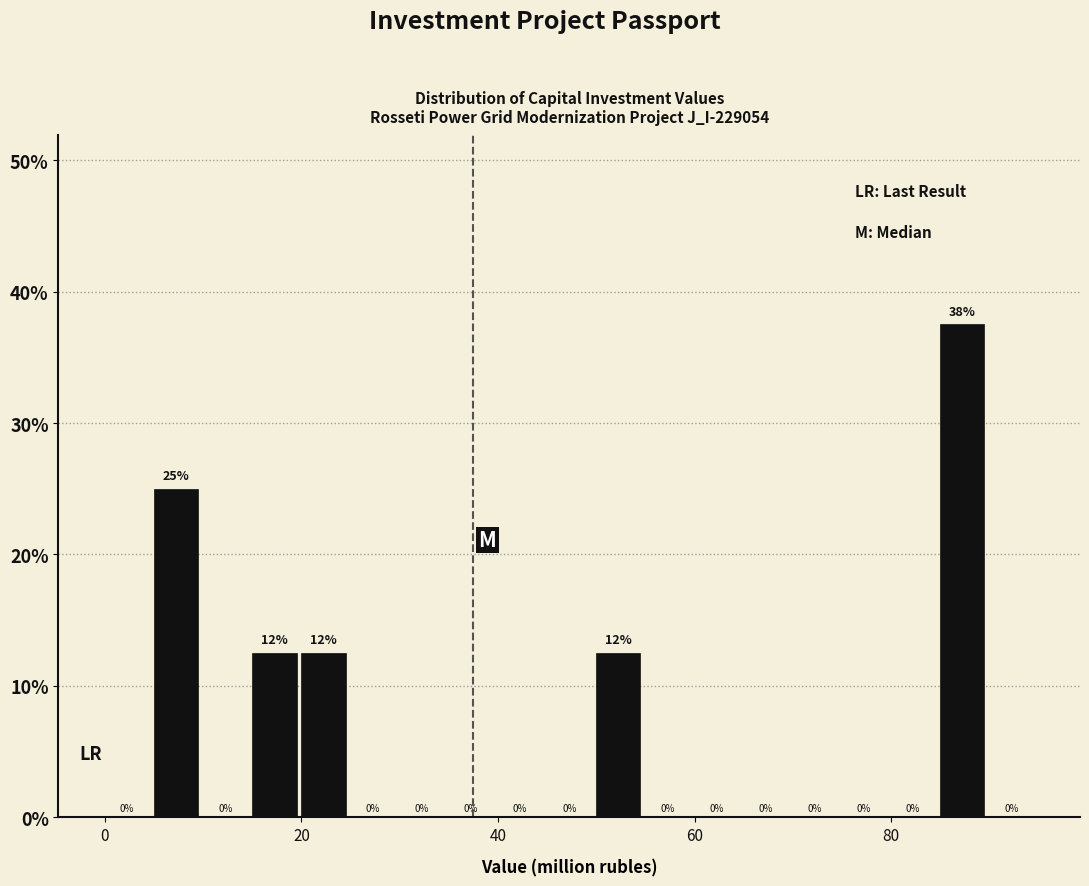

Around what value on the x-axis is the tallest bar? Give the approximate position of its centre, as read against the axis.

88